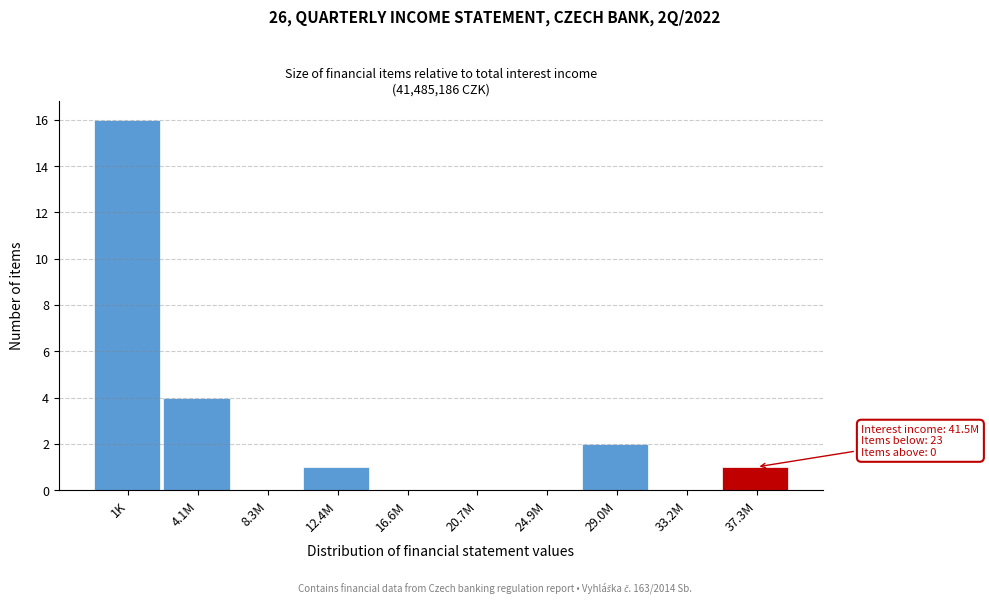

Reading left to right, transcribe all the data shown in this chart.

1K=16	4.1M=4	8.3M=0	12.4M=1	16.6M=0	20.7M=0	24.9M=0	29.0M=2	33.2M=0	37.3M=1